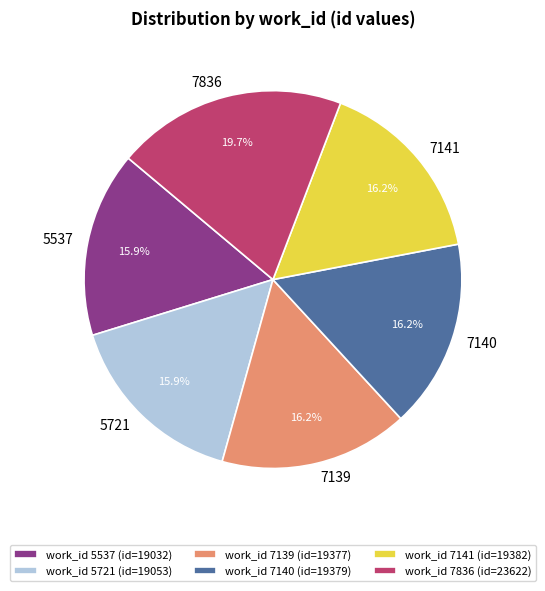

Do 7141 and 7139 together represent more than half of the pie?

No